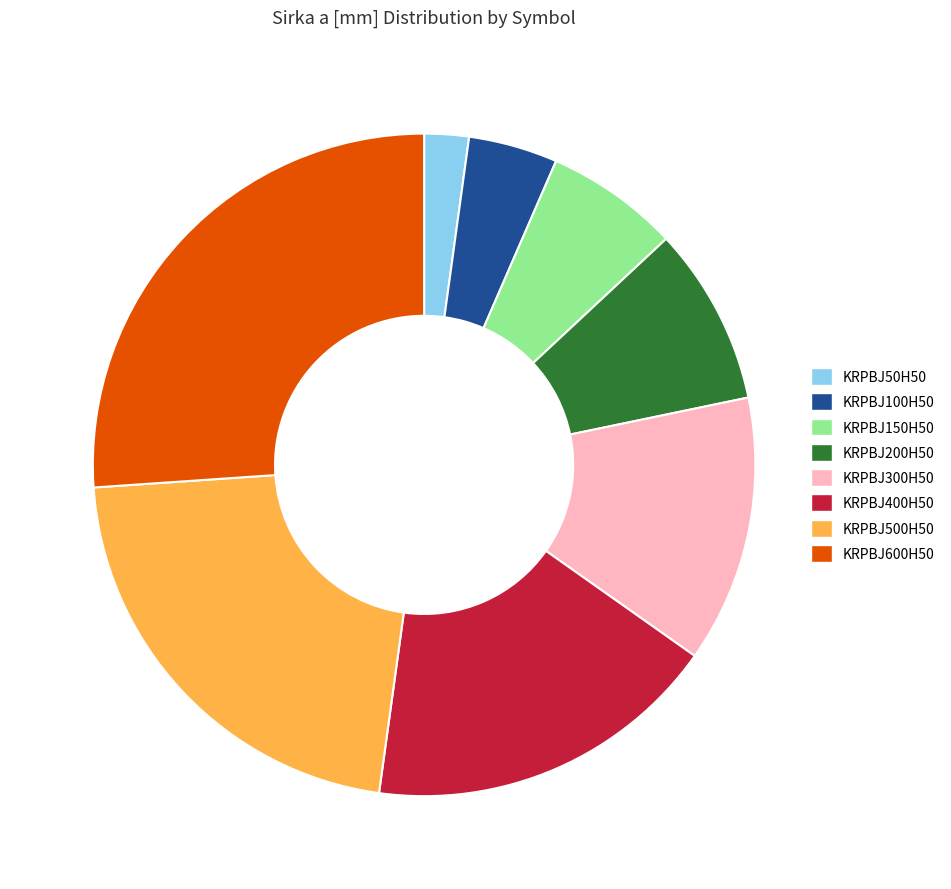

Which category has the smallest portion of the pie?

KRPBJ50H50